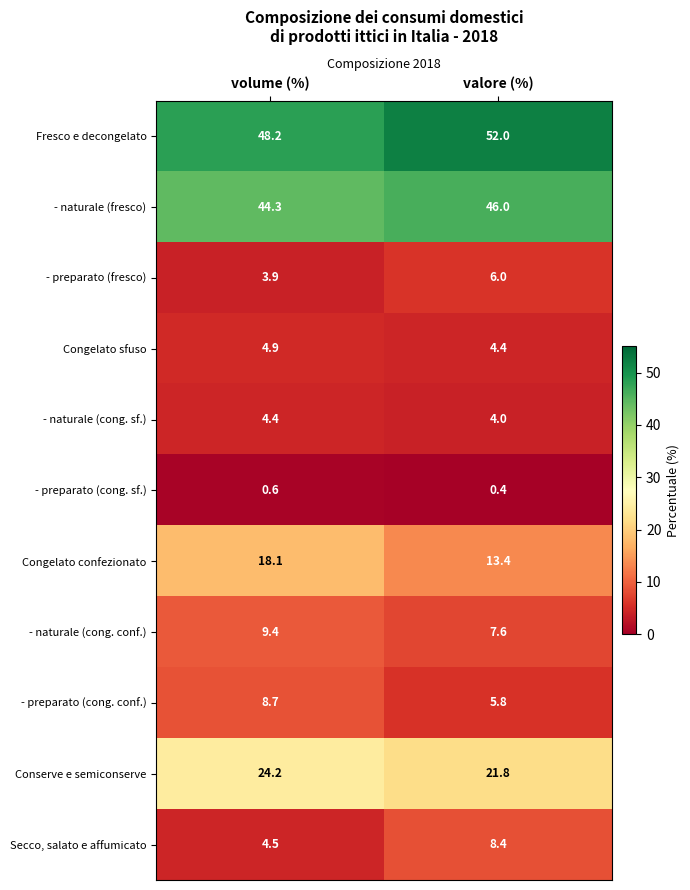

What is the sum of the Conserve e semiconserve values at valore (%) and volume (%)?

46.0